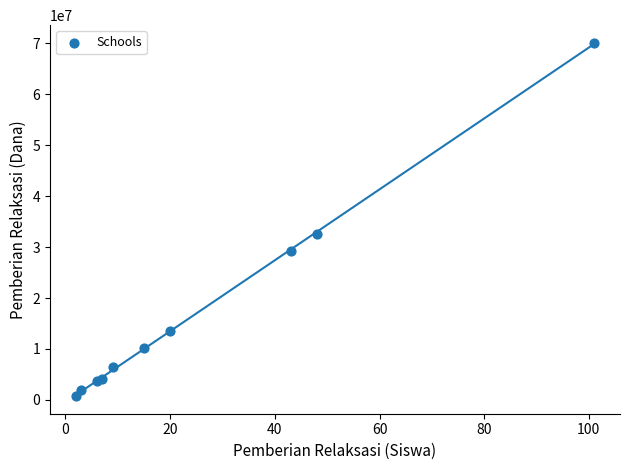

What Y value in the scatter plot is closest to 35437500?

32625000